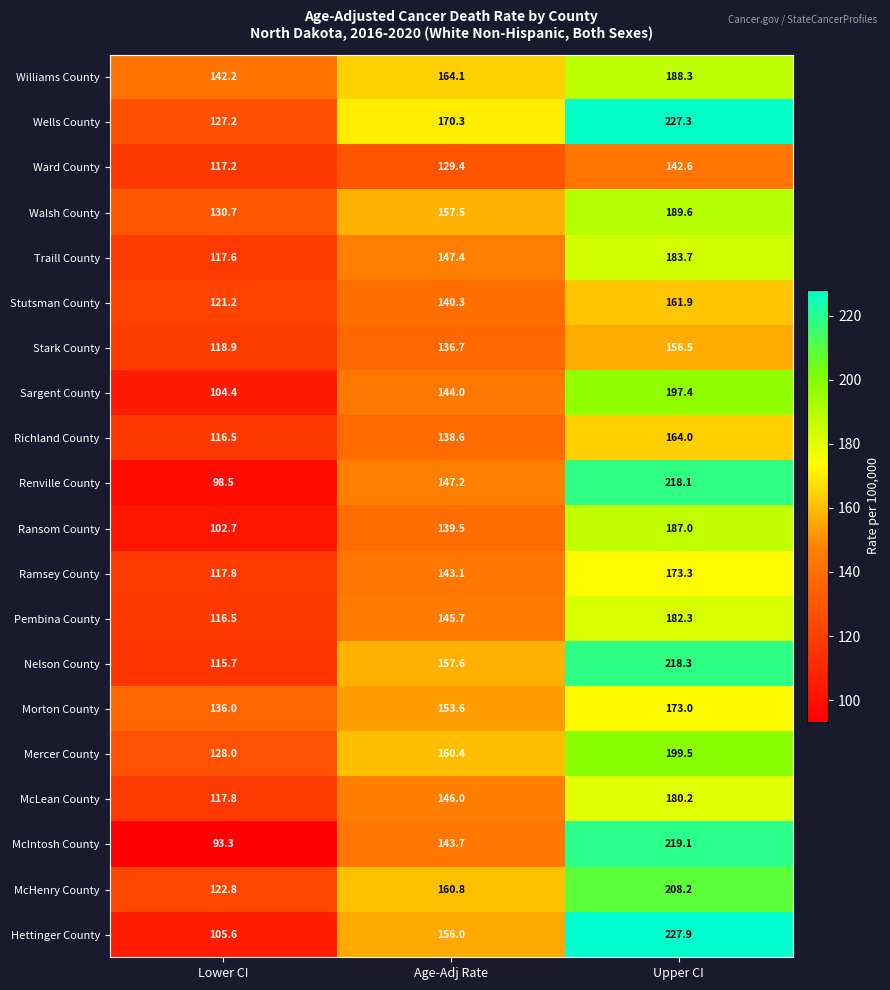

List the labels in order of Traill County value, smallest first.

Lower CI, Age-Adj Rate, Upper CI